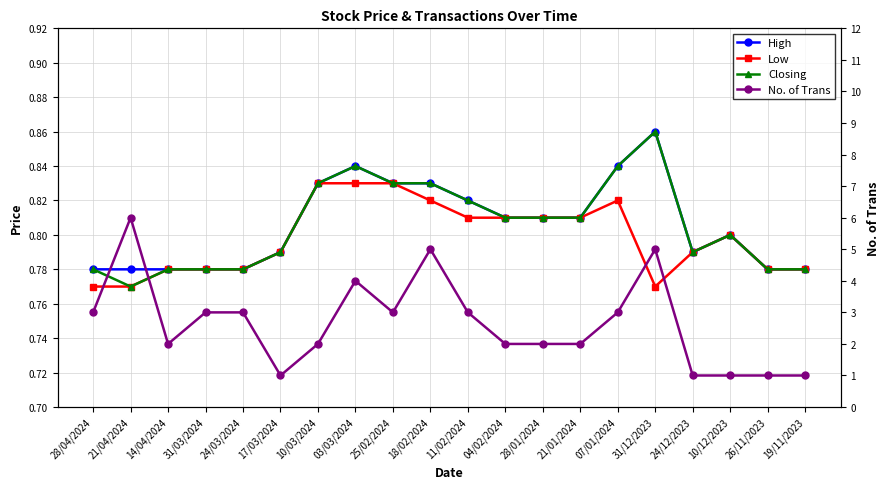

List the series in order of their peak value, highest first.

No. of Trans, High, Closing, Low